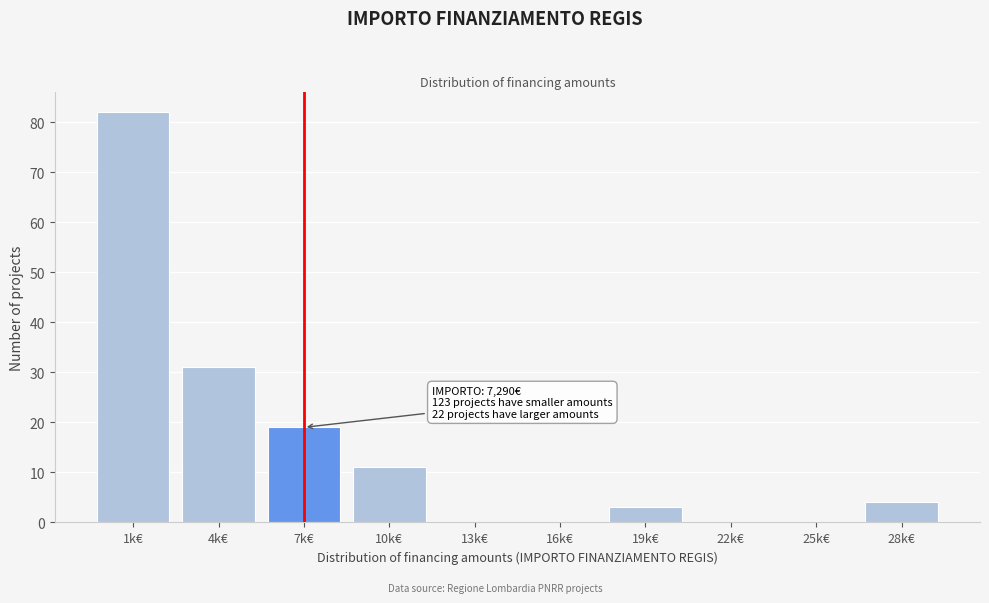

Reading left to right, what are all the values shown in this chart?

1k€=82	4k€=31	7k€=19	10k€=11	13k€=0	16k€=0	19k€=3	22k€=0	25k€=0	28k€=4